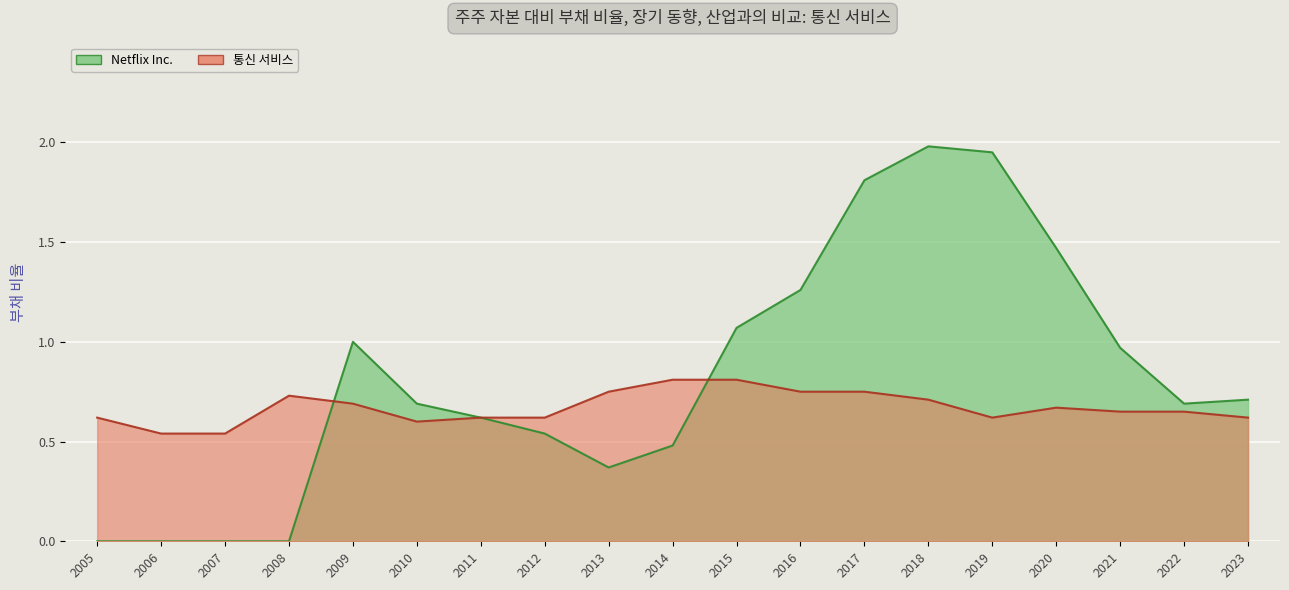

What is the average value of the Netflix Inc. series?

0.8